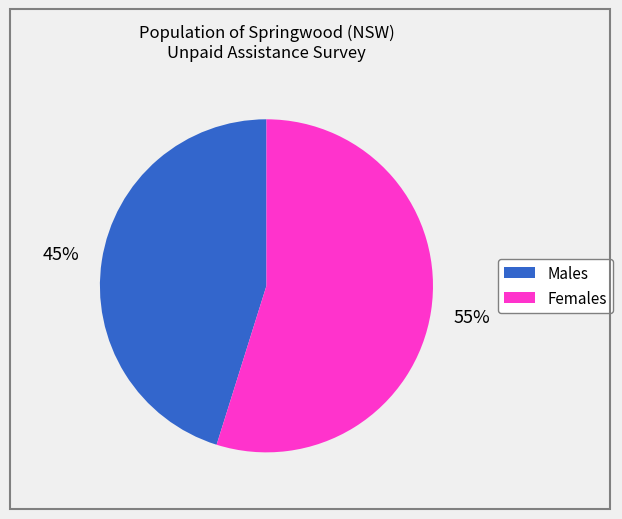

Approximately how many times larger is the value at Females compared to Males?

1.2